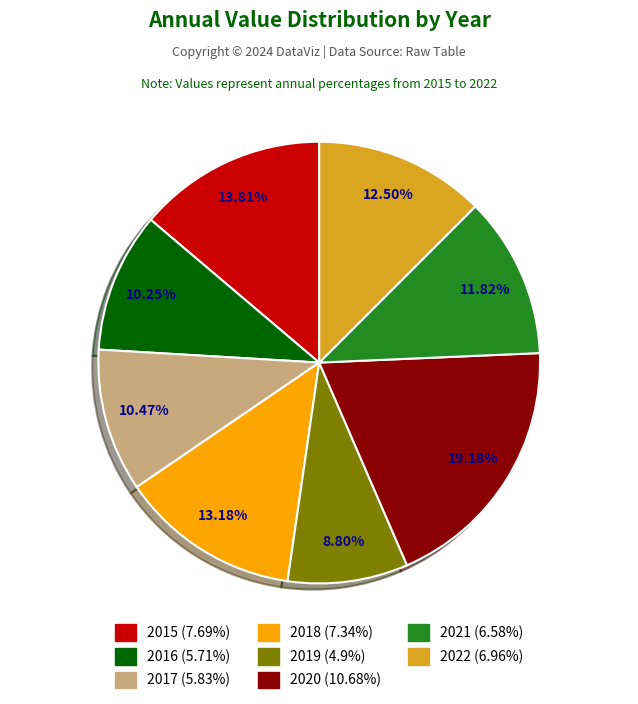

How many slices are in this pie chart?

8